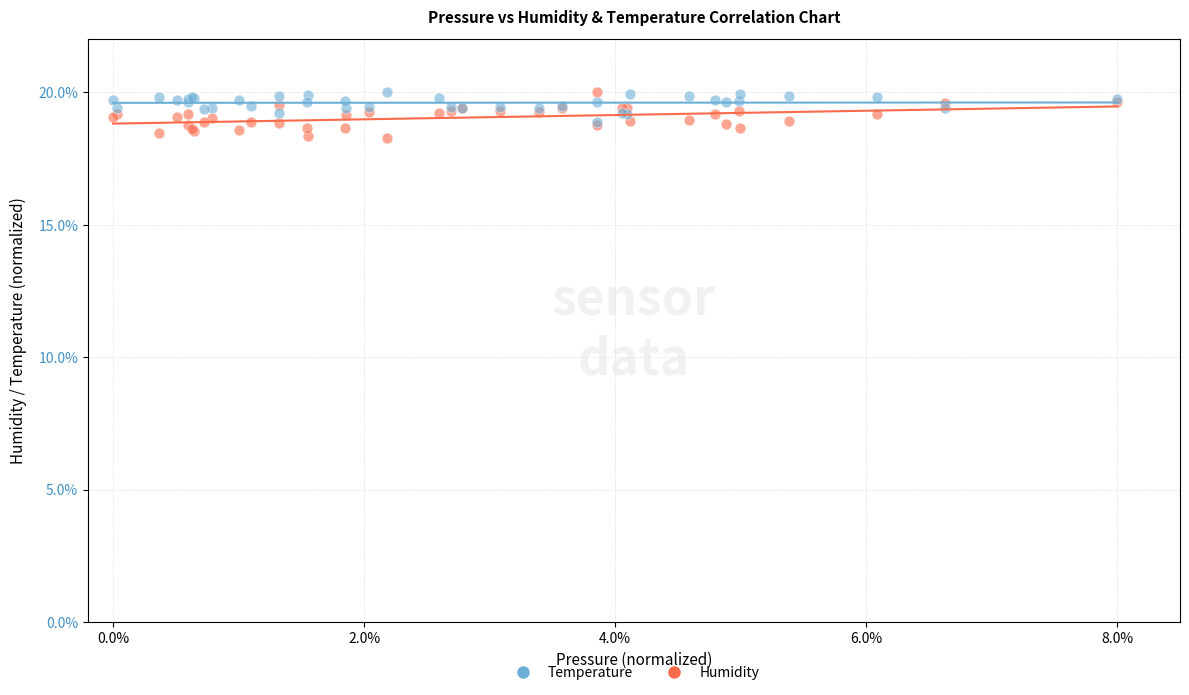

What are all the series names shown in the legend?

Temperature, Humidity